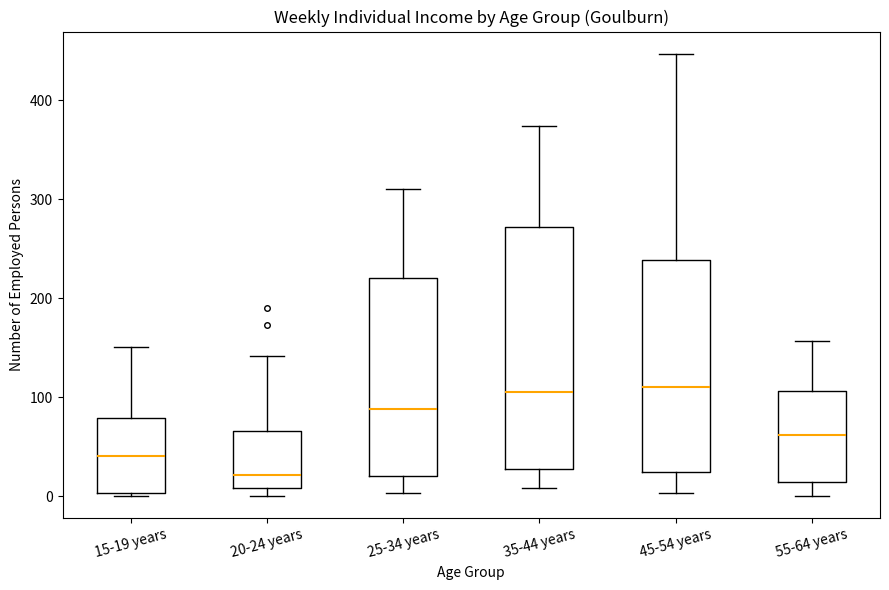

Comparing the boxes themselves (not the whiskers), which one is the tallest?

35-44 years